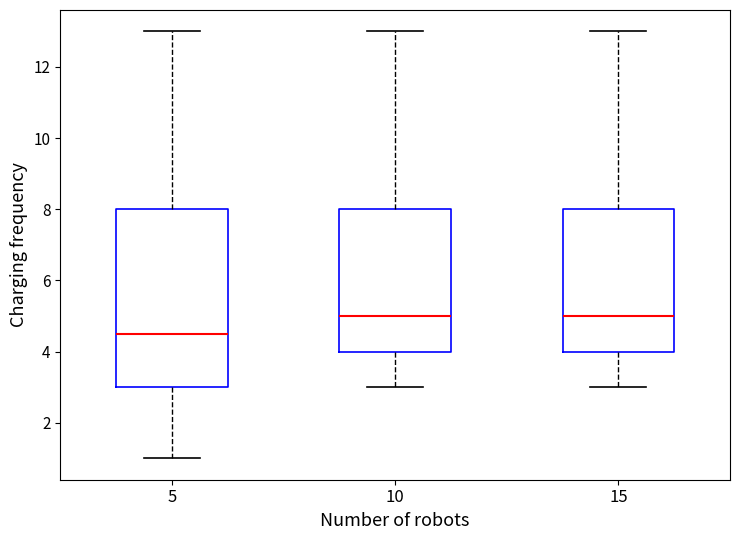

Which box's median line is the lowest?

5